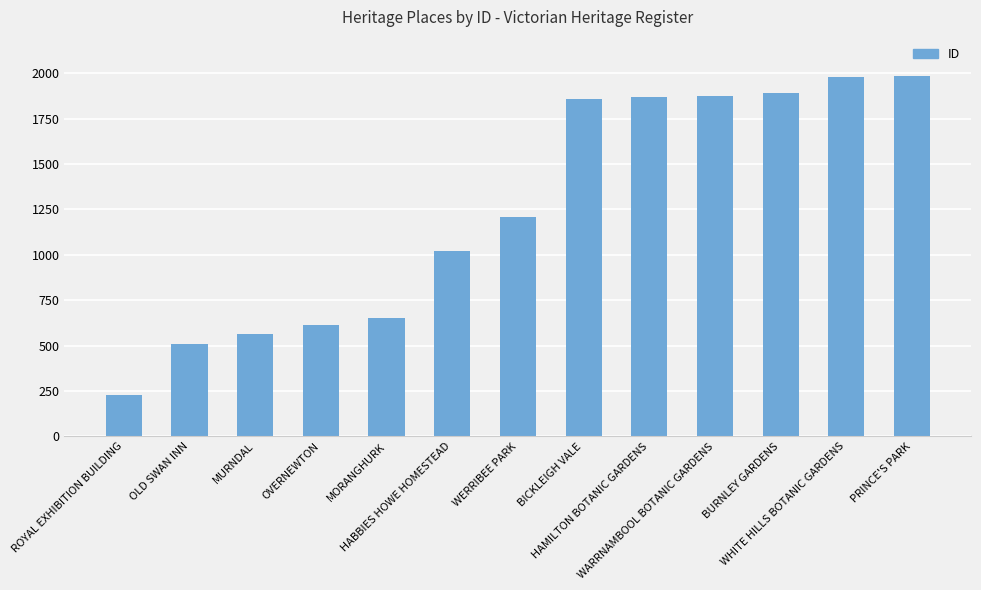

What is the difference between the maximum and minimum values?

1754